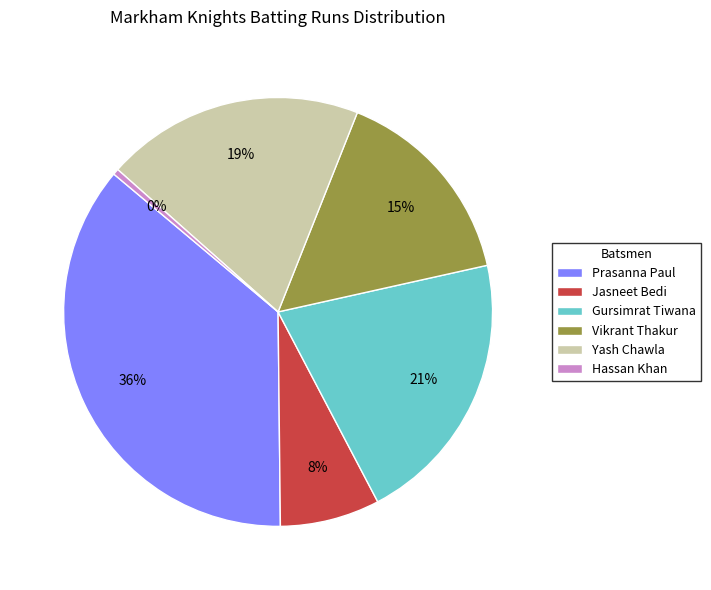

True or false: Vikrant Thakur accounts for 15% of the total.

True